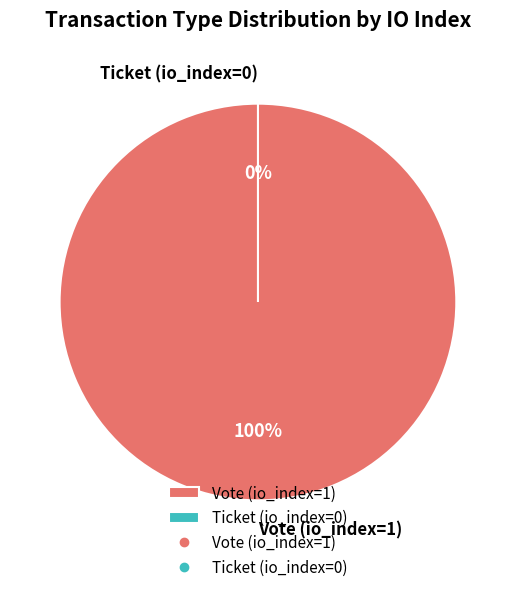

How many slices are in this pie chart?

2